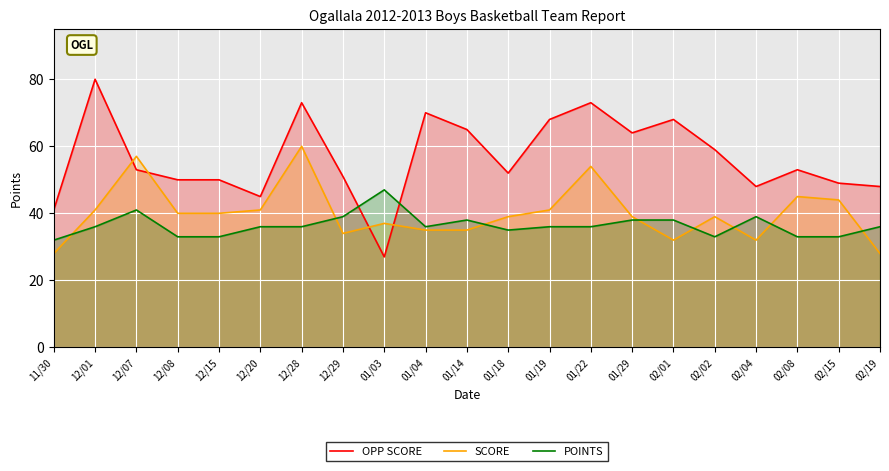

Read the POINTS value at 12/28, to the nearest 5.

35